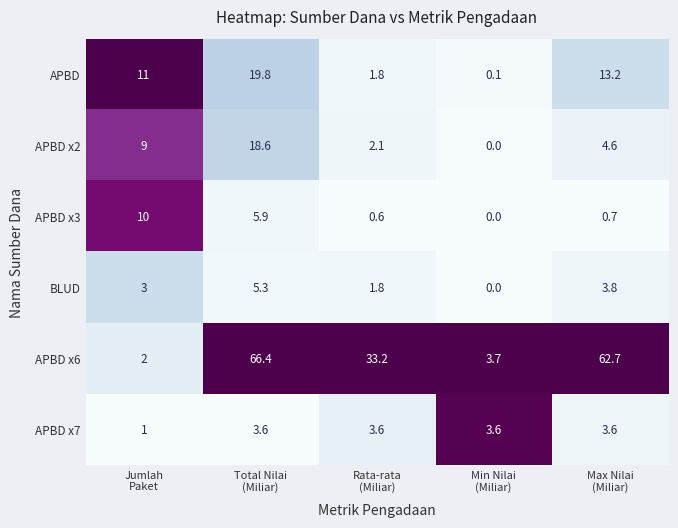

Reading right to left, what are all the values shown in this chart?

APBD: 13.2	0.1	1.8	19.8	11.0
APBD x2: 4.6	0.0	2.1	18.6	9.0
APBD x3: 0.7	0.0	0.6	5.9	10.0
BLUD: 3.8	0.0	1.8	5.3	3.0
APBD x6: 62.7	3.7	33.2	66.4	2.0
APBD x7: 3.6	3.6	3.6	3.6	1.0